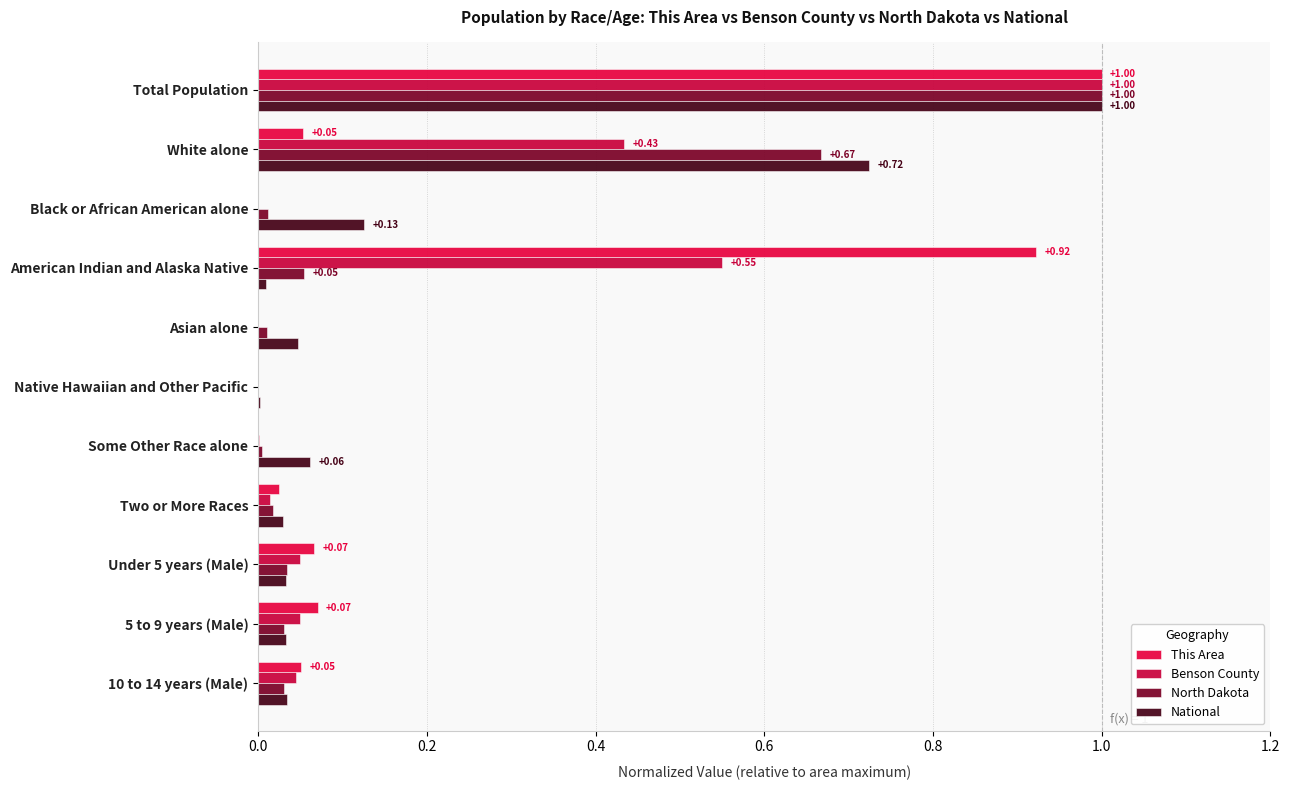

Rank the series by their maximum value, from highest to lowest.

This Area, Benson County, North Dakota, National